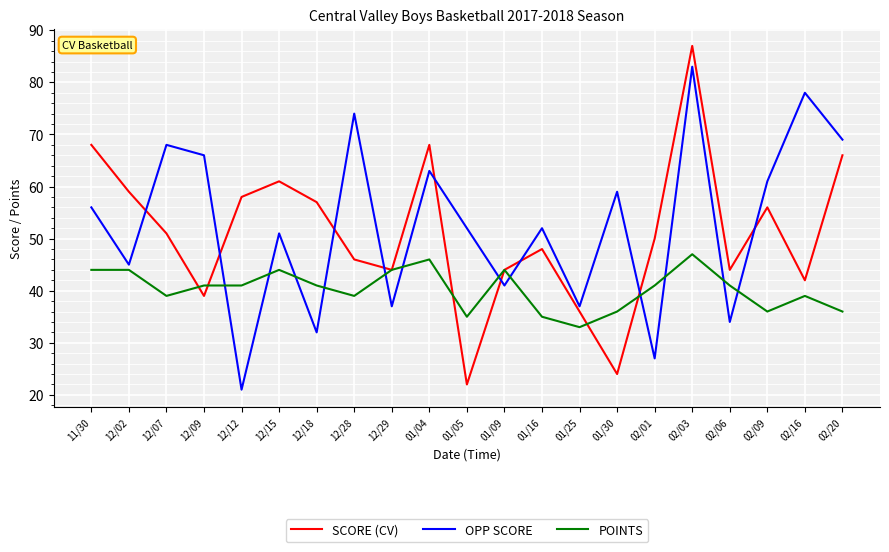

True or false: POINTS and SCORE (CV) cross at least once.

True